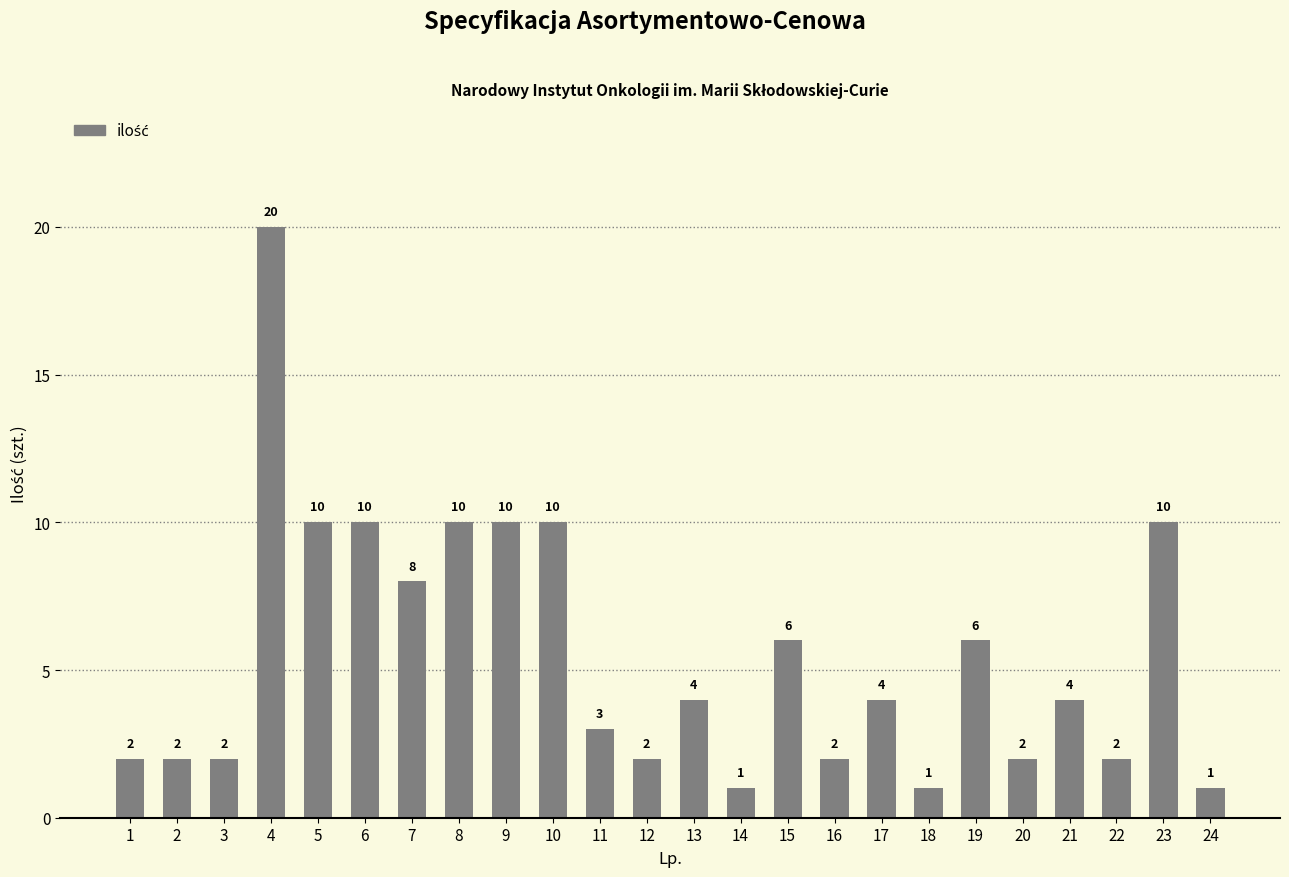

What is the sum of all values?

132